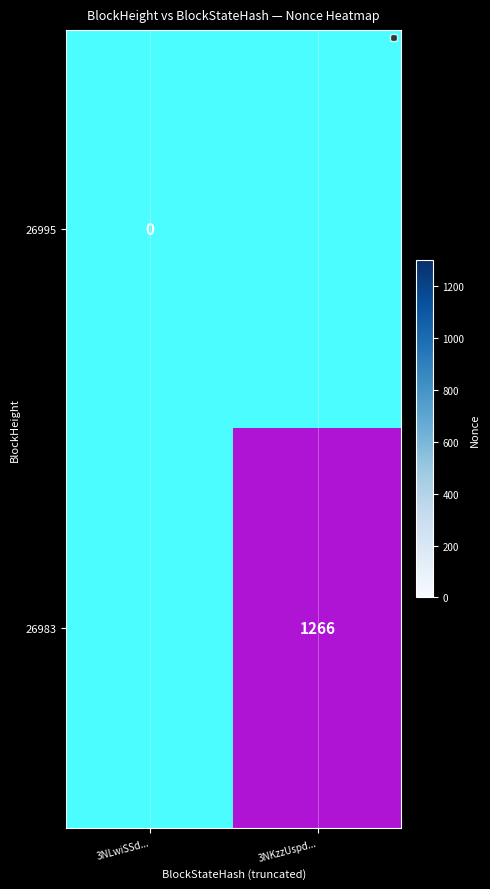

What is the approximate value of 26983 at 3NKzzUspd..., to the nearest 100?

1300